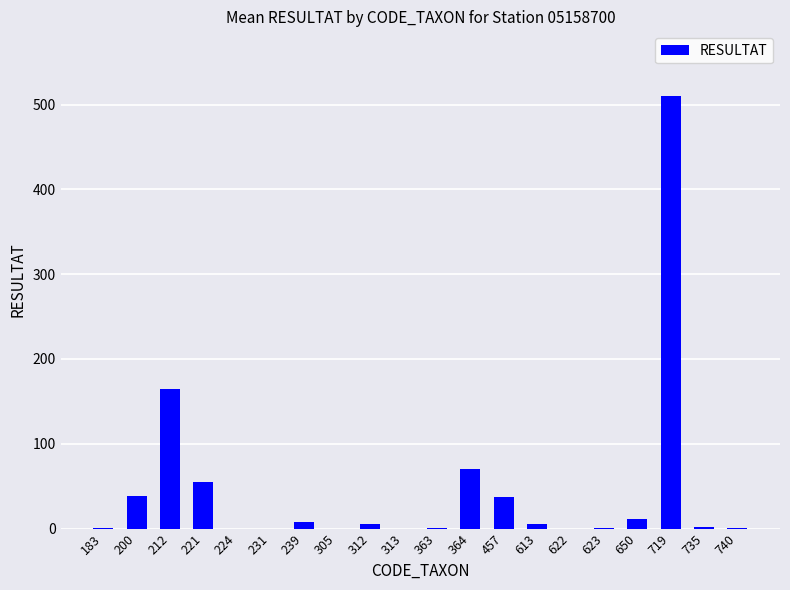

What is the difference between the values at 650 and 305?

11